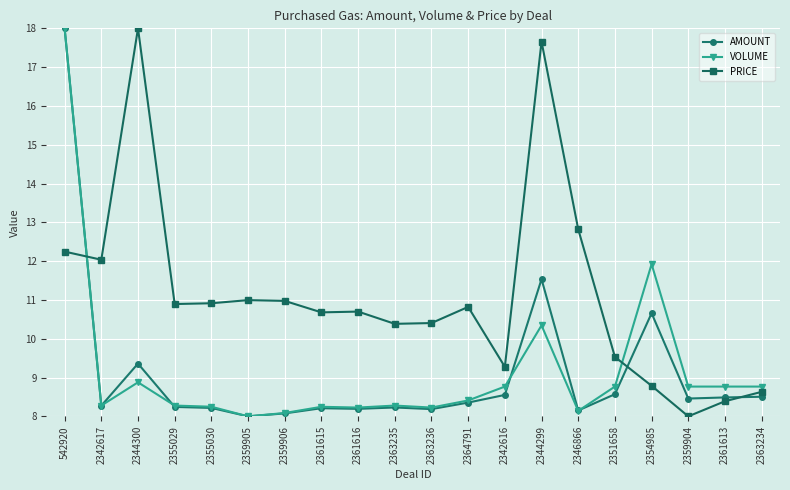

At which category does AMOUNT reach its first local valley?

2342617